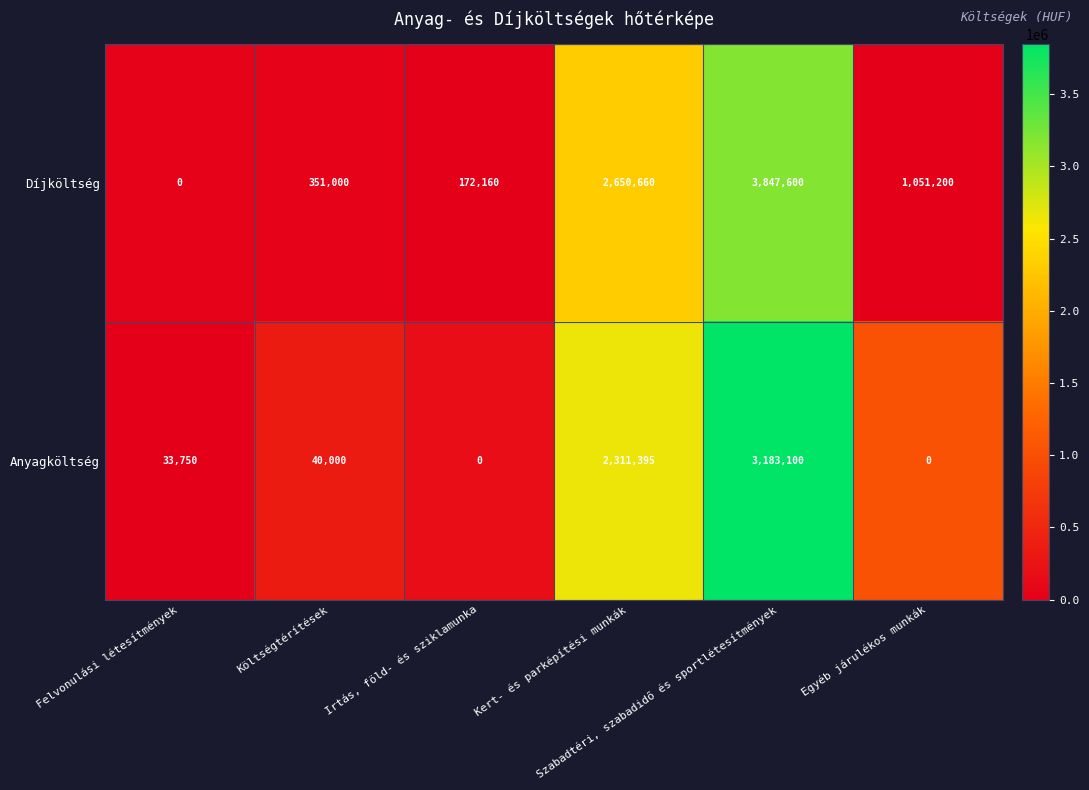

Which series changed the most between Felvonulási létesítmények and Egyéb járulékos munkák?

Díjköltség